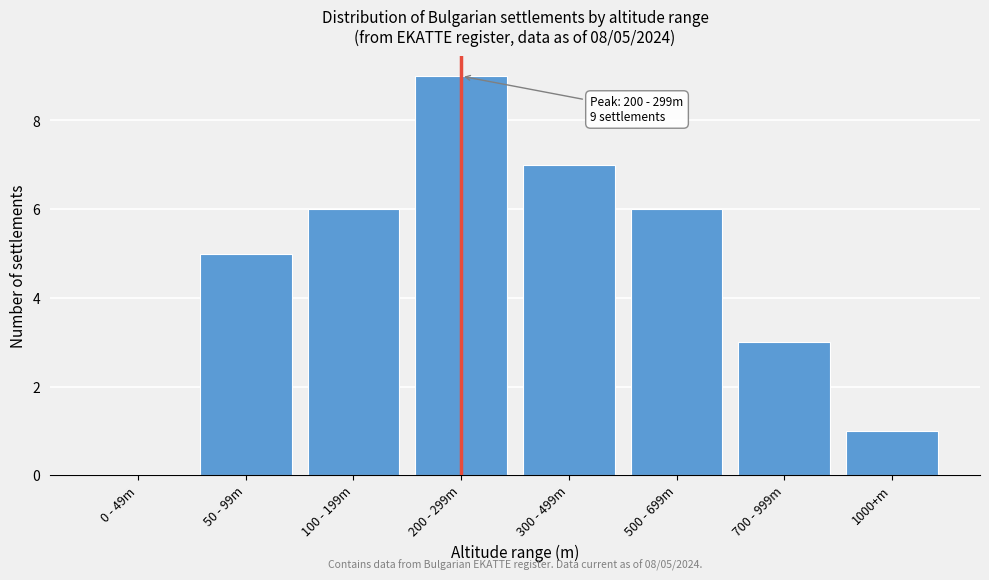

Reading left to right, extract all data points from this chart.

0 - 49m=0	50 - 99m=5	100 - 199m=6	200 - 299m=9	300 - 499m=7	500 - 699m=6	700 - 999m=3	1000+m=1